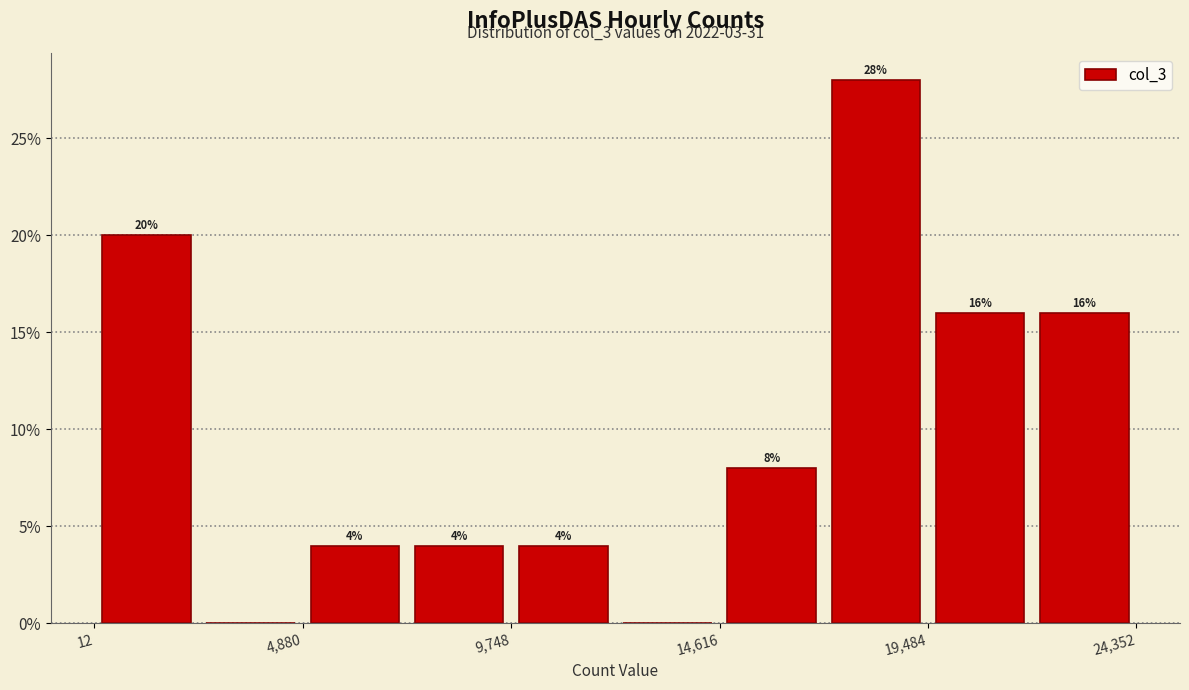

Which range on the x-axis has the tallest bar?

17000 to 19500